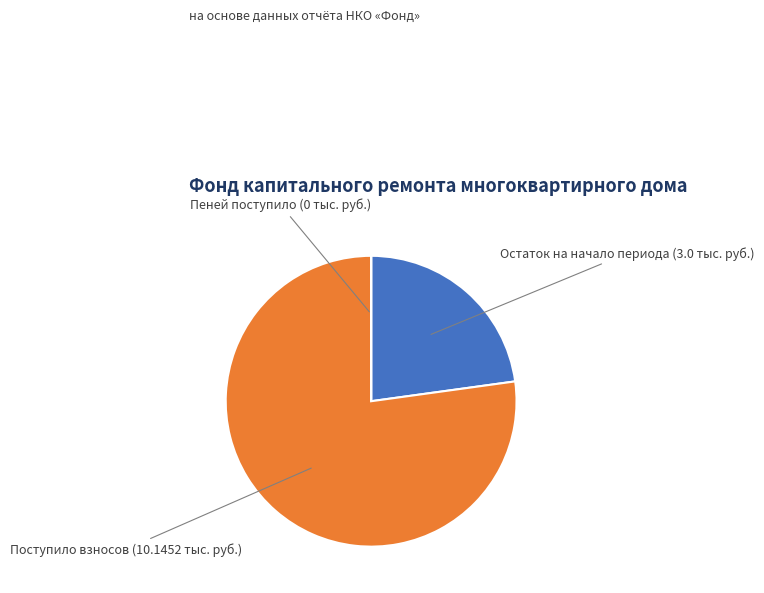

Does any single category account for the majority?

Yes